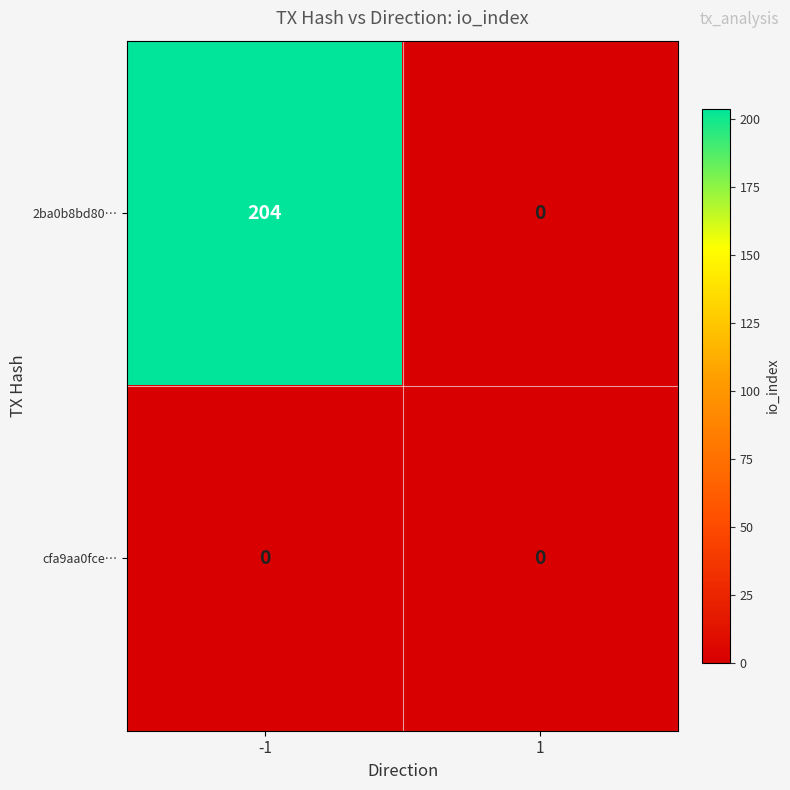

List the series in order of their overall mean, lowest first.

cfa9aa0fce…, 2ba0b8bd80…